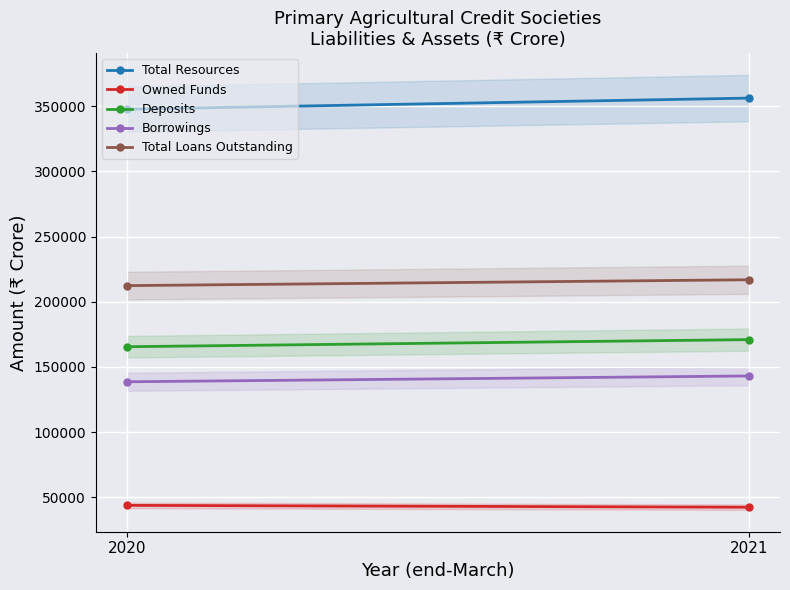

The Deposits series shows 165476 at 2020. True or false?

True